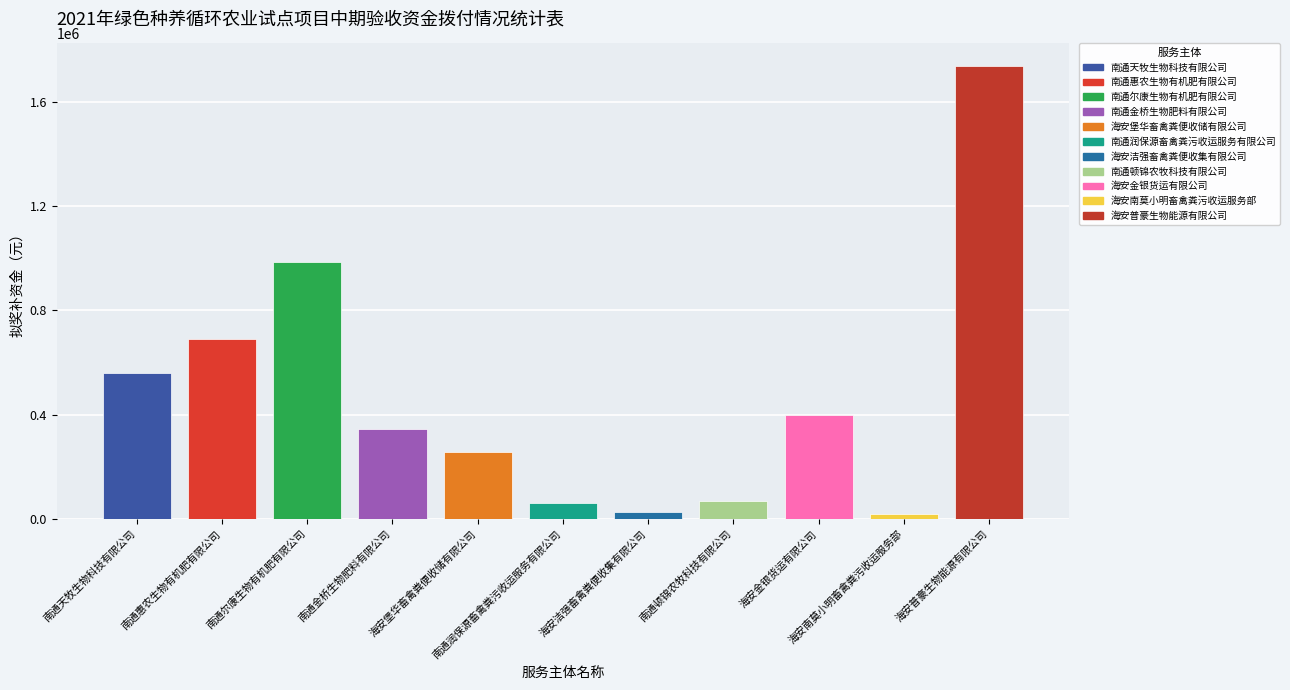

What is the difference between the second highest and minimum values?

969713.7